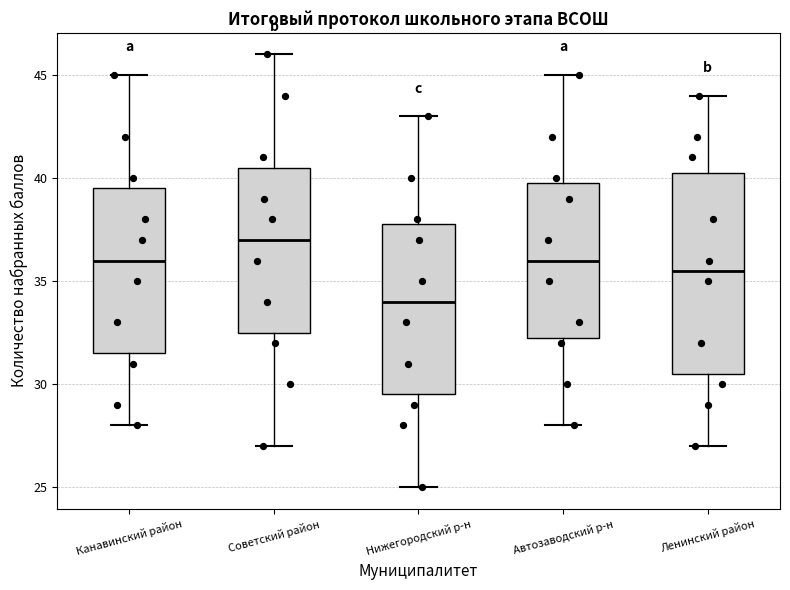

Reading left to right, read every box against the y-axis: the position of its median line, the range the box covers, and the ends of its whiskers. The values are not printed on the chart, so give them approximately, as read against the axis.

Канавинский район: median 36.0, box 31.5 to 39.5, whiskers 28.0 to 45.0
Советский район: median 37.0, box 32.5 to 40.5, whiskers 27.0 to 46.0
Нижегородский р-н: median 34.0, box 29.5 to 38.0, whiskers 25.0 to 43.0
Автозаводский р-н: median 36.0, box 32.5 to 40.0, whiskers 28.0 to 45.0
Ленинский район: median 35.5, box 30.5 to 40.5, whiskers 27.0 to 44.0